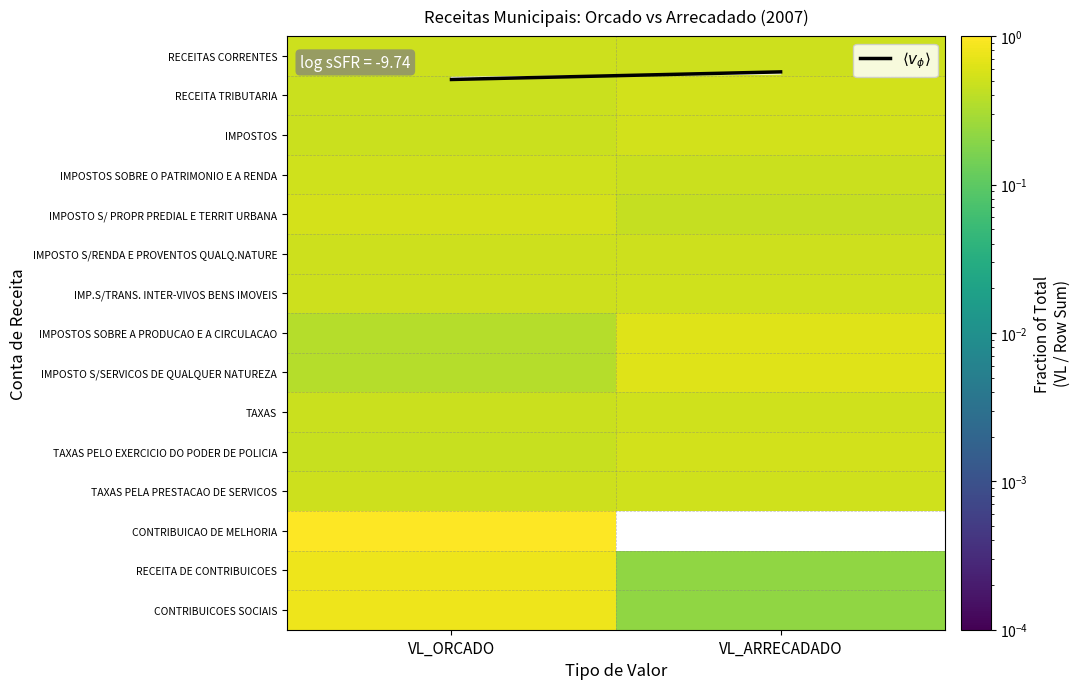

What is the total value across all series at VL_ORCADO?

8.8